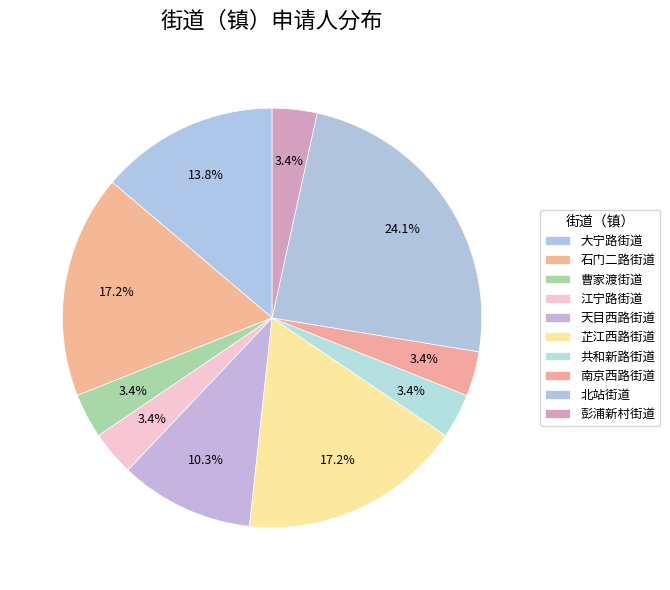

To the nearest percent, what portion does 石门二路街道 represent?

17%